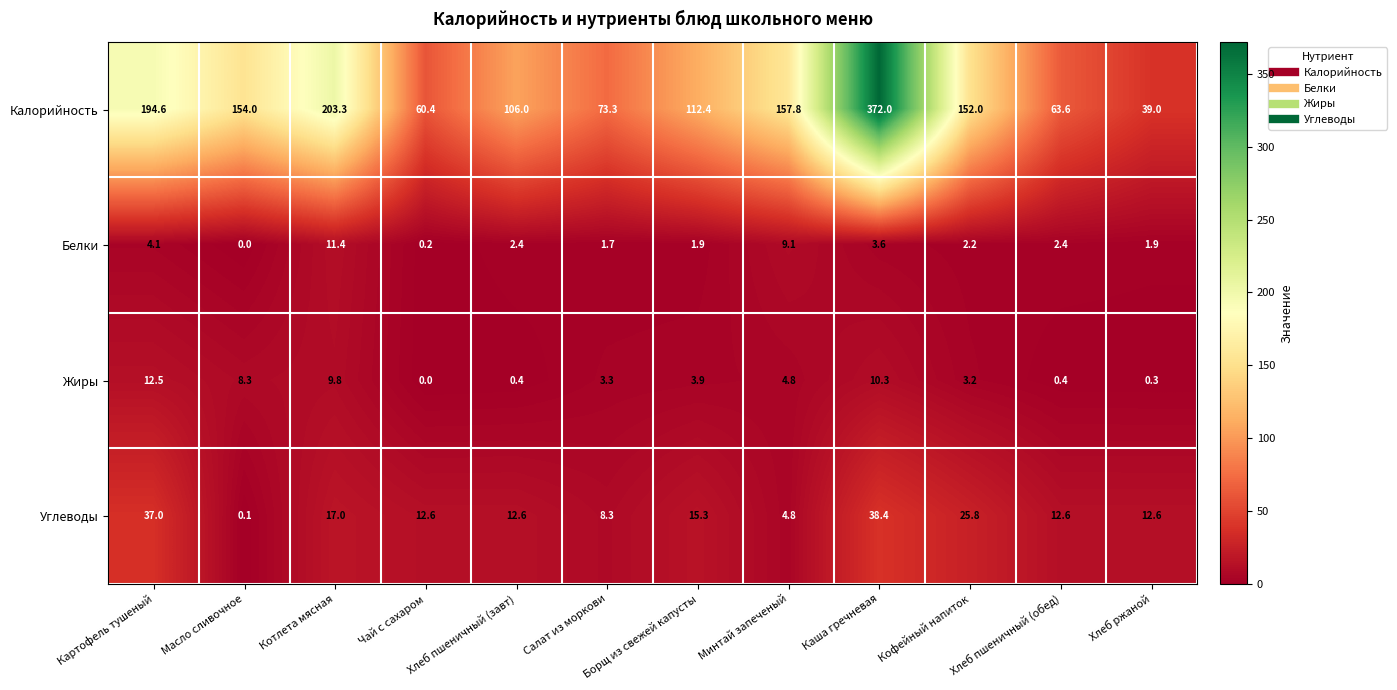

Which label corresponds to the largest value in the chart?

Каша гречневая